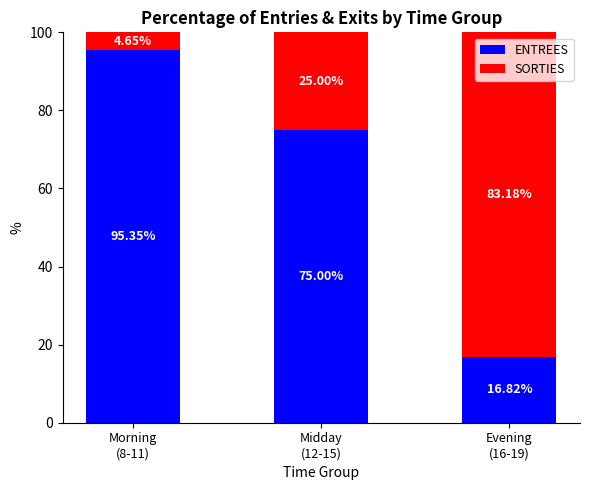

What is the difference between the maximum and second lowest values in the ENTREES series?

20.3